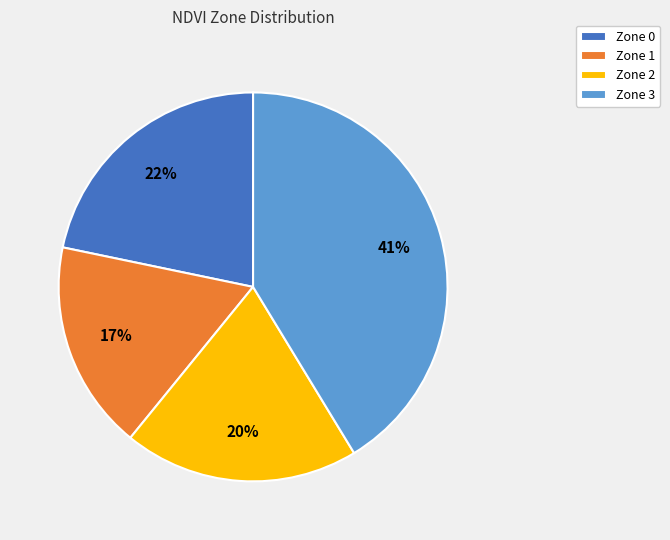

Is Zone 1 the majority of the pie?

No